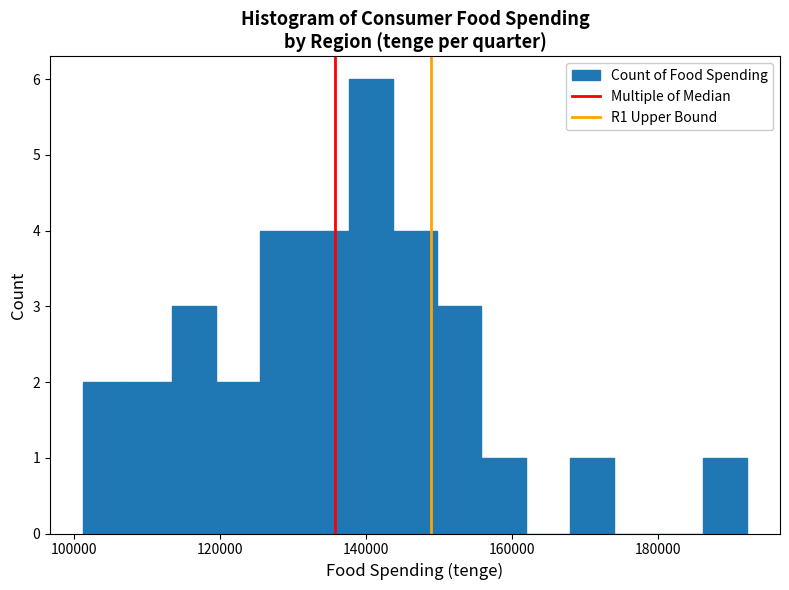

Around what value on the x-axis is the tallest bar? Give the approximate position of its centre, as read against the axis.

140000